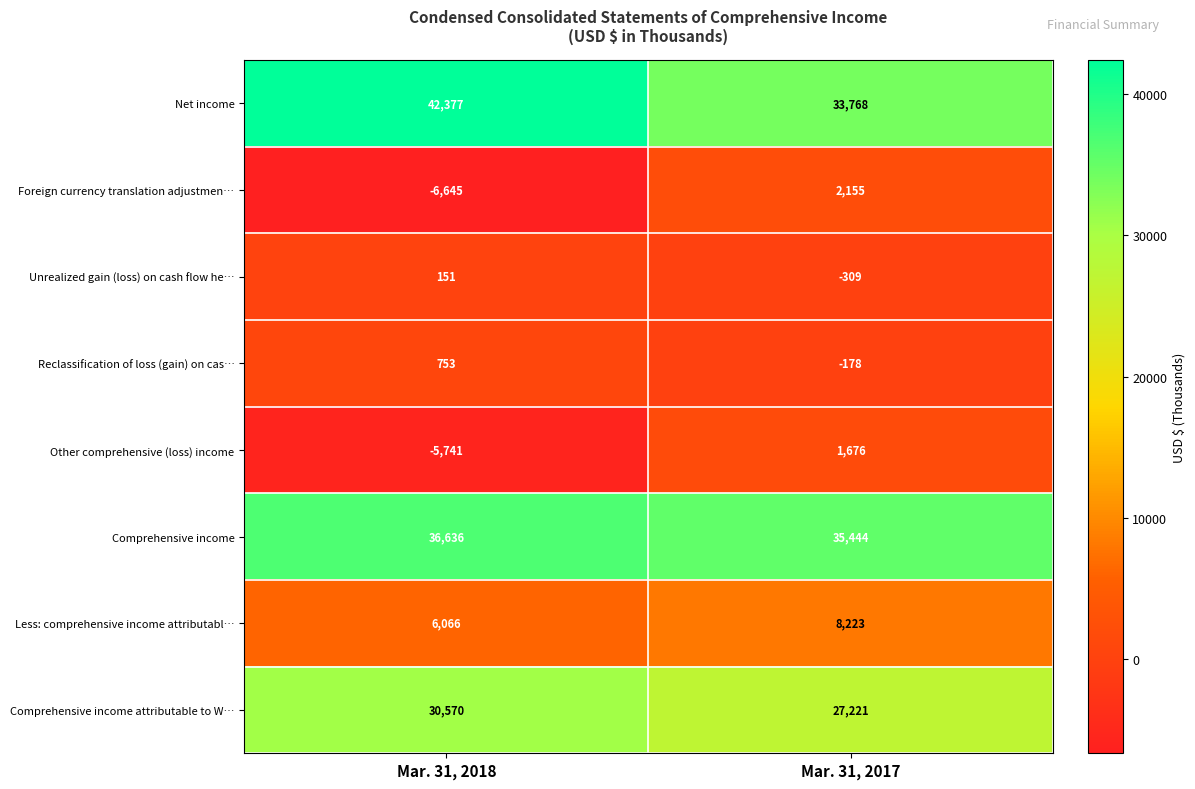

What is the difference between the maximum and minimum values in the Reclassification of loss (gain) on cas… series?

931